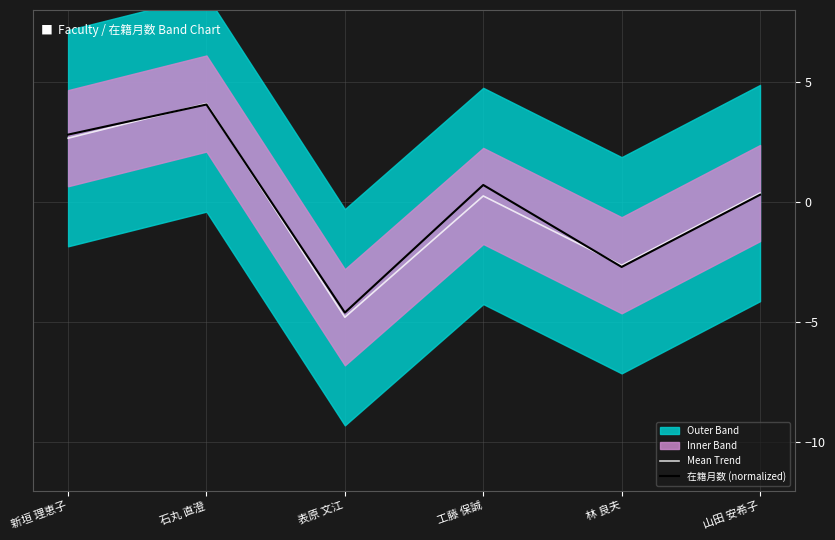

Does the chart display data point markers on the line(s)?

No